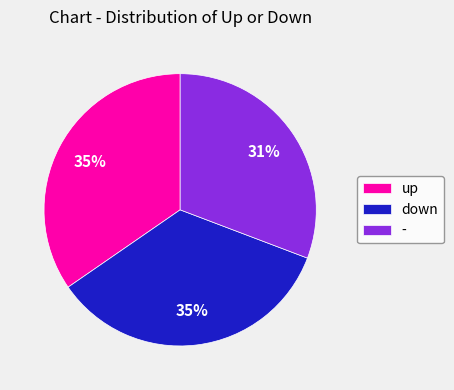

How many slices are in this pie chart?

3